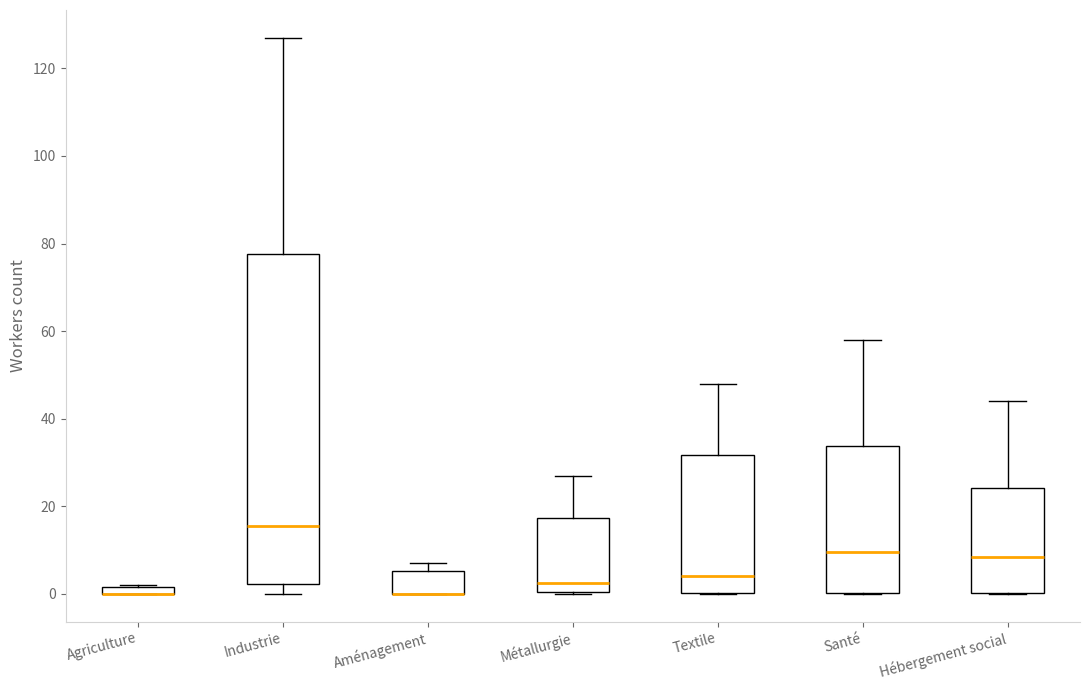

Where is the upper edge of the box for Agriculture on the y-axis? The values are not printed on the chart, so give them approximately, as read against the axis.

2